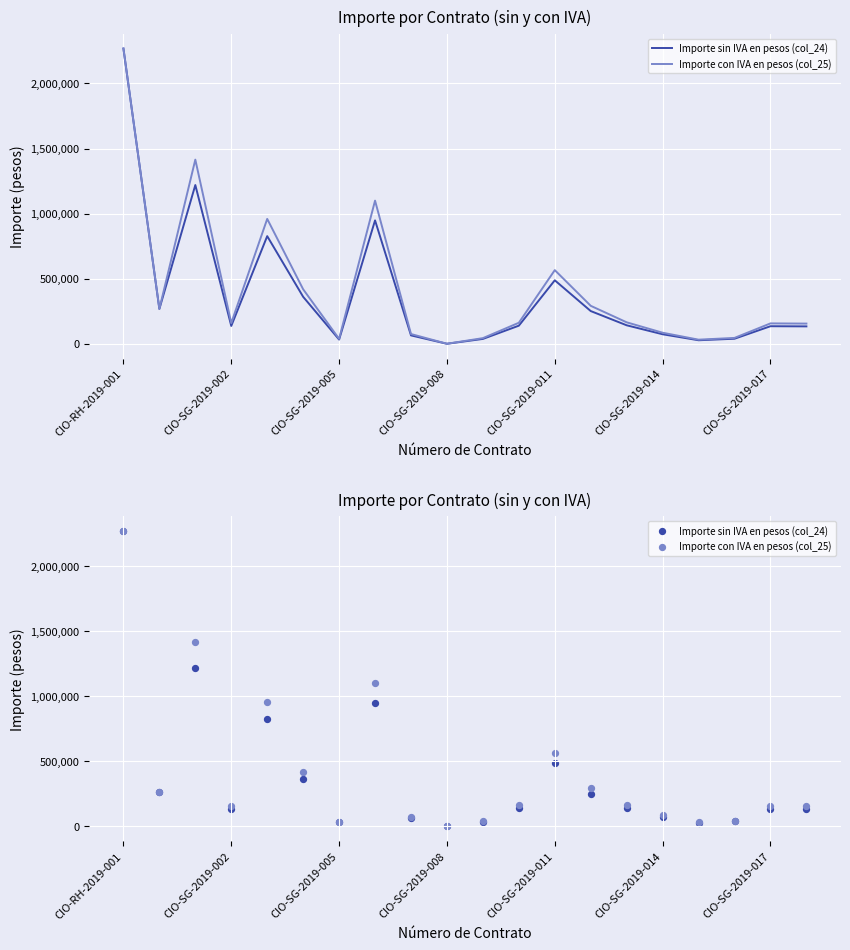

At which category is the sum across all series the highest?

CIO-RH-2019-001